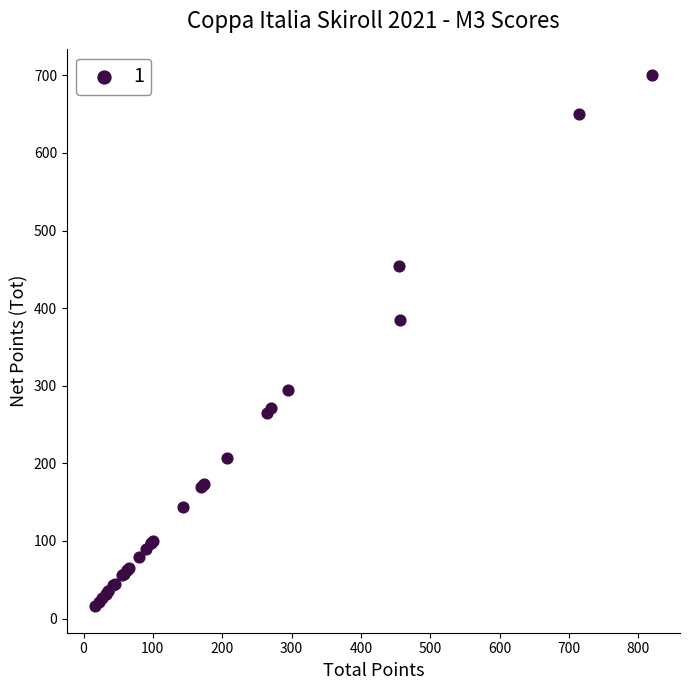

What Y value in the scatter plot is closest to 358?

385